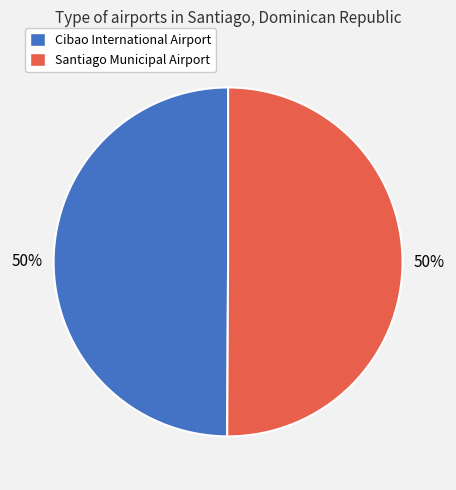

Approximately how many times larger is the value at Santiago Municipal Airport compared to Cibao International Airport?

1.0